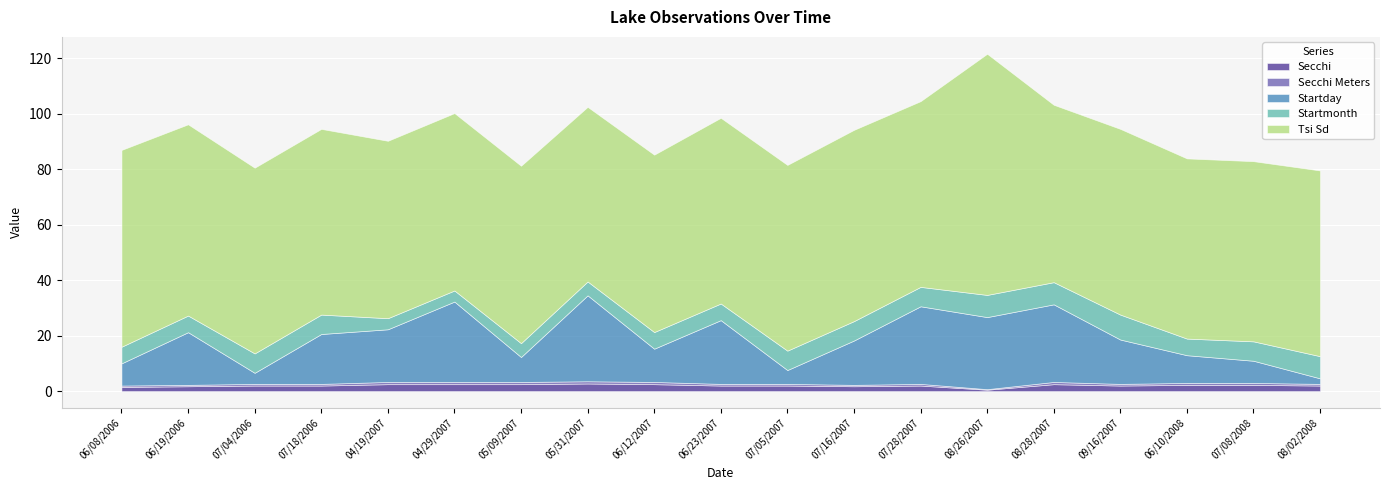

Read the Secchi value at 07/08/2008.

2.2